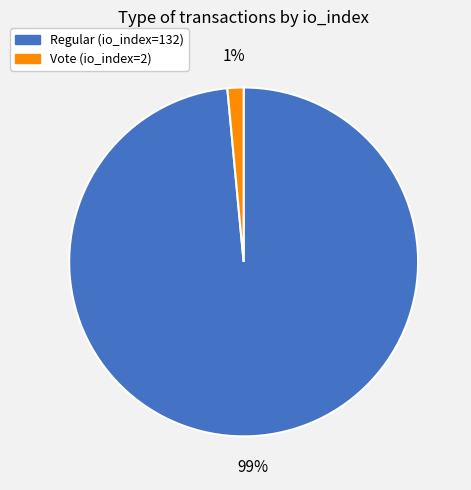

To the nearest percent, what is the combined percentage of Regular (io_index=132) and Vote (io_index=2)?

100%